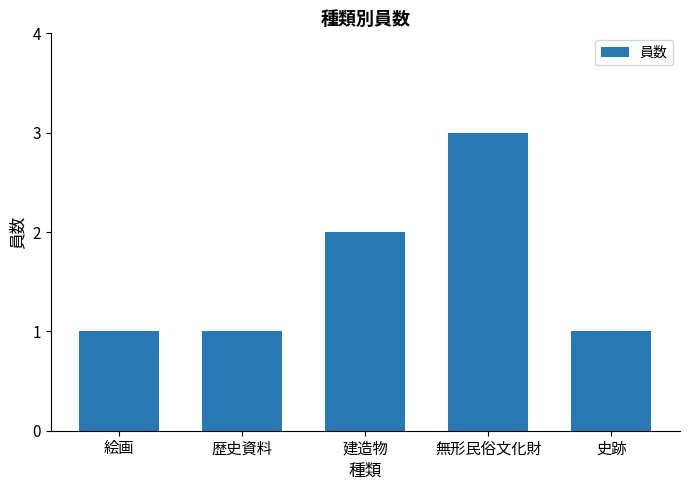

What is the greatest value displayed?

3